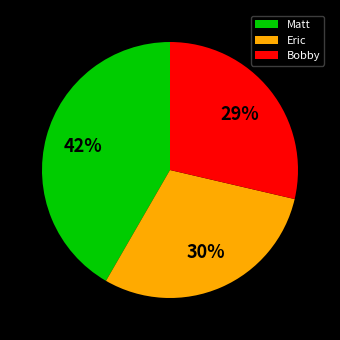

The Bobby slice represents 29% of the pie. True or false?

True